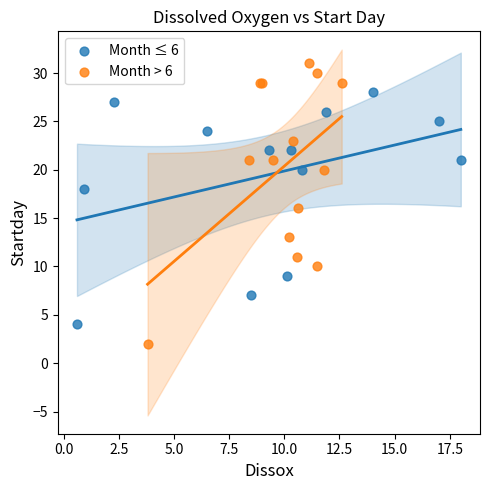

Which series contains the highest Y value?

Month > 6